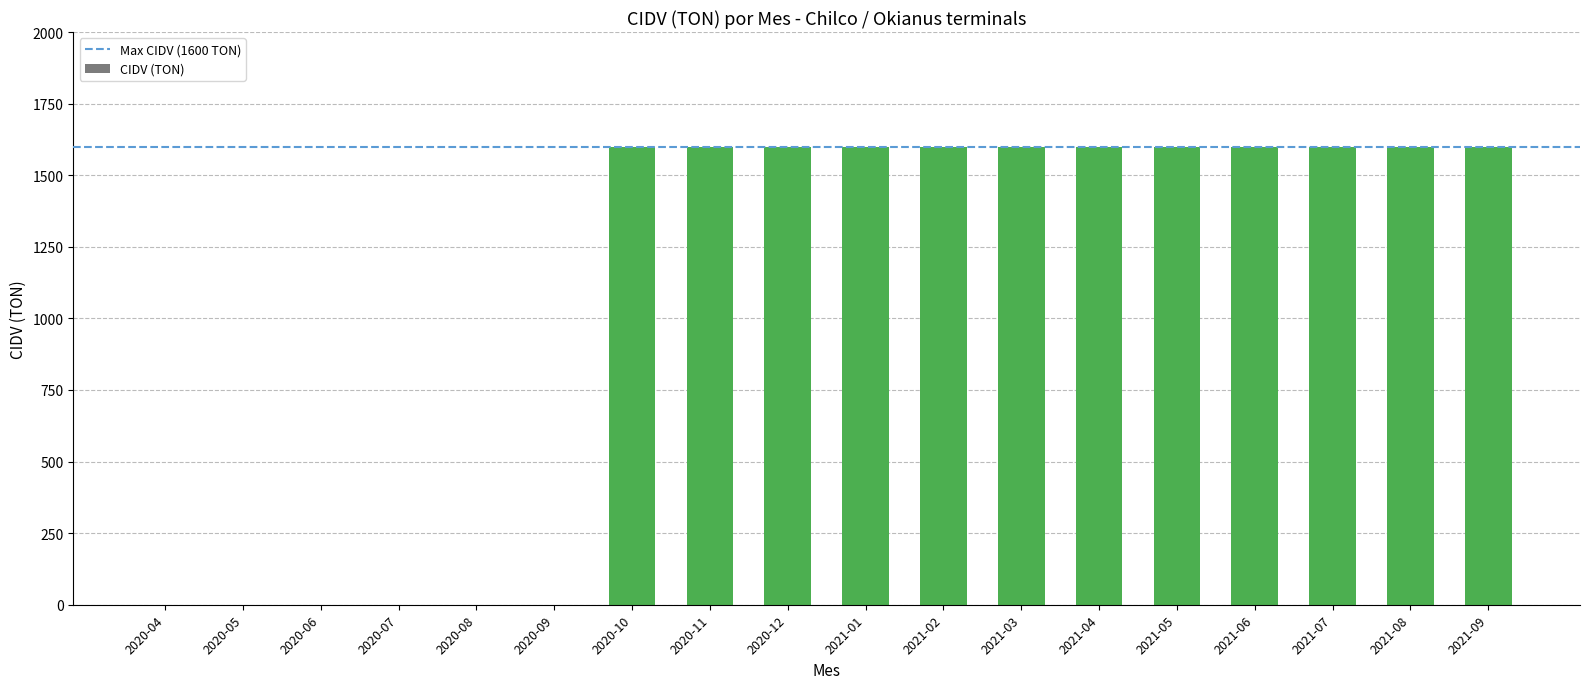

What is the maximum value shown in the chart?

1600